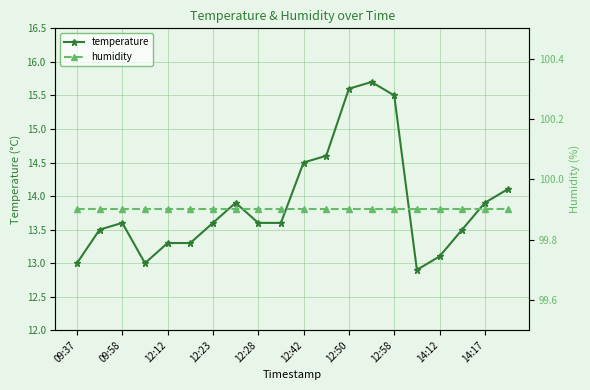

What is the value of the temperature point at the 3rd from the left?

13.6